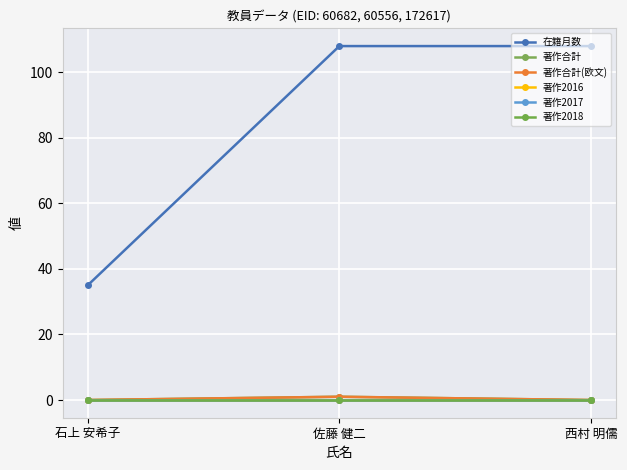

Is this an area chart (filled region under the line)?

No